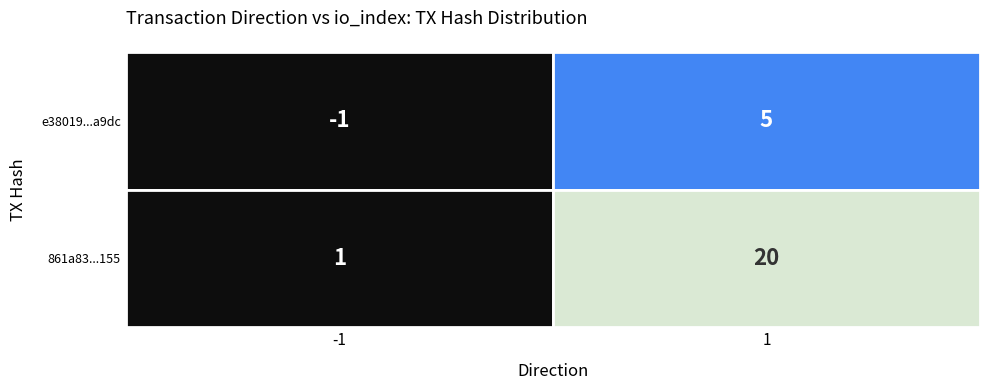

Is it true that 861a83df64fafef0517c3e37ee918c6c0a3d155 equals 1 at 0?

True